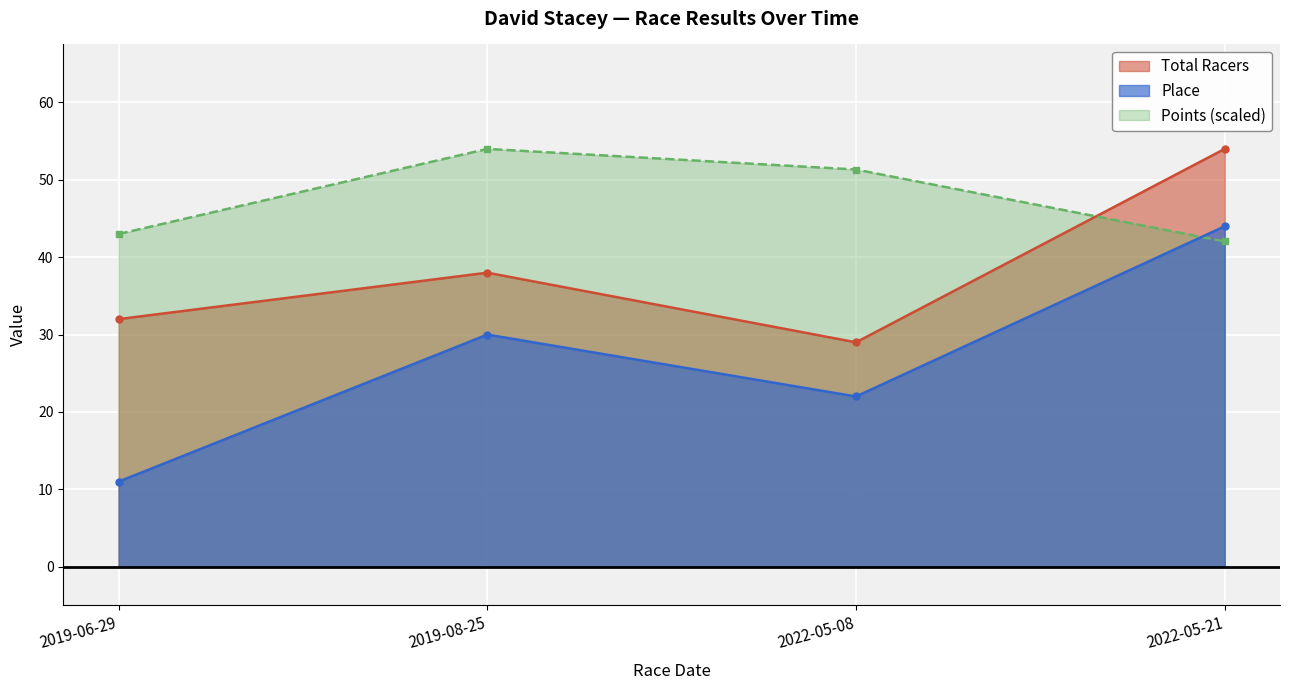

What is the value of the Points point at the 4th from the left?

42.0